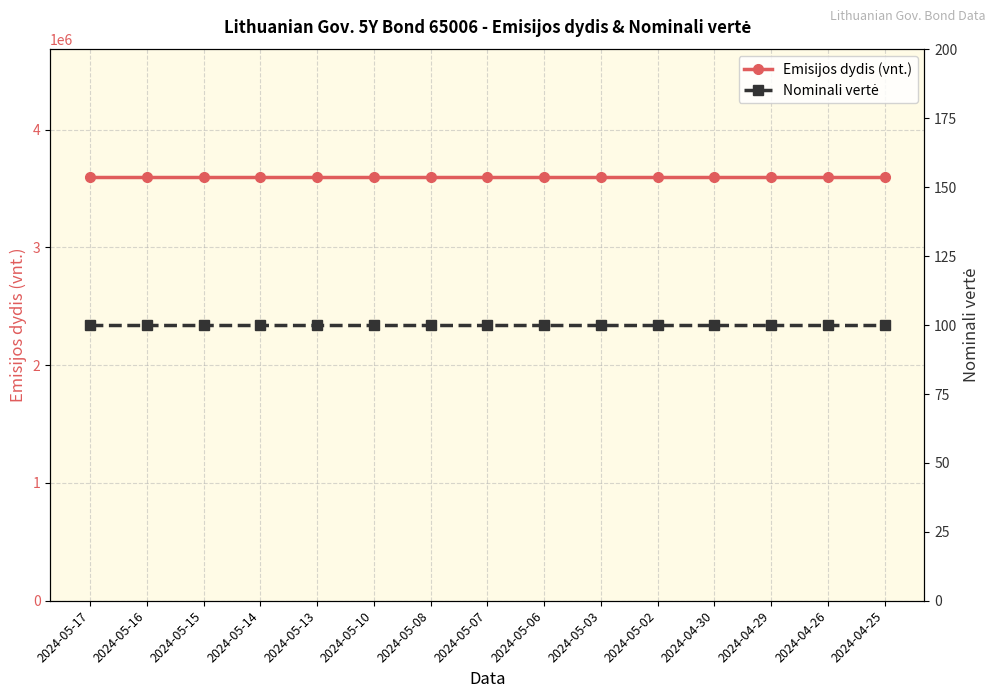

Which series has the largest range (max minus min)?

Emisijos dydis (vnt.)